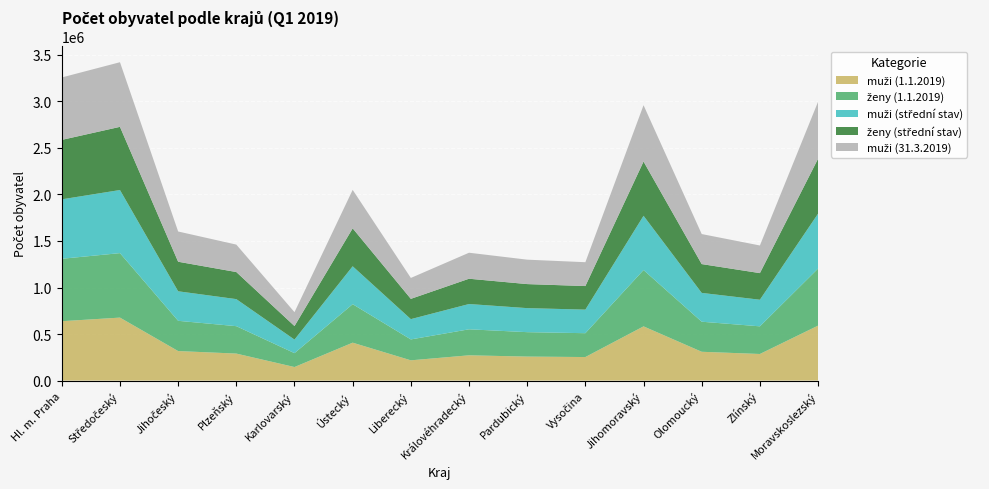

Reading right to left, what are all the values shown in this chart?

muži (1.1.2019): Moravskoslezský=590516	Zlínský=285883	Olomoucký=309620	Jihomoravský=582516	Vysočina=253061	Pardubický=257948	Královéhradecký=271591	Liberecký=217791	Ústecký=407395	Karlovarský=145674	Plzeňský=290226	Jihočeský=317268	Středočeský=676696	Hl. m. Praha=638009
ženy (1.1.2019): Moravskoslezský=612783	Zlínský=297038	Olomoucký=322872	Jihomoravský=605151	Vysočina=256213	Pardubický=262368	Královéhradecký=279430	Liberecký=224565	Ústecký=413394	Karlovarský=149222	Plzeňský=294446	Jihočeský=324865	Středočeský=692636	Hl. m. Praha=670623
muži (střední stav): Moravskoslezský=590119	Zlínský=285821	Olomoucký=309547	Jihomoravský=582751	Vysočina=253106	Pardubický=258118	Královéhradecký=271604	Liberecký=217900	Ústecký=407366	Karlovarský=145627	Plzeňský=290506	Jihočeský=317299	Středočeský=677778	Hl. m. Praha=638486
ženy (střední stav): Moravskoslezský=589784	Zlínský=285777	Olomoucký=309478	Jihomoravský=582798	Vysočina=253174	Pardubický=258240	Královéhradecký=271604	Liberecký=217931	Ústecký=407347	Karlovarský=145548	Plzeňský=290888	Jihočeský=317384	Středočeský=678612	Hl. m. Praha=638518
muži (31.3.2019): Moravskoslezský=612051	Zlínský=296827	Olomoucký=322621	Jihomoravský=604979	Vysočina=256215	Pardubický=262343	Královéhradecký=279313	Liberecký=224521	Ústecký=413135	Karlovarský=149159	Plzeňský=294843	Jihočeský=324817	Středočeský=694241	Hl. m. Praha=670664